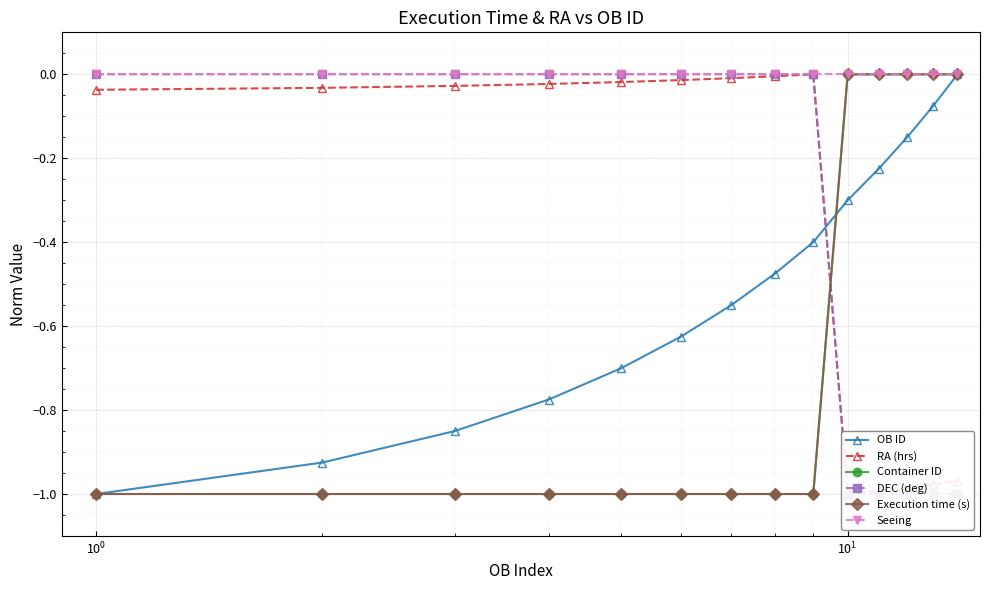

Does the chart display data point markers on the line(s)?

Yes